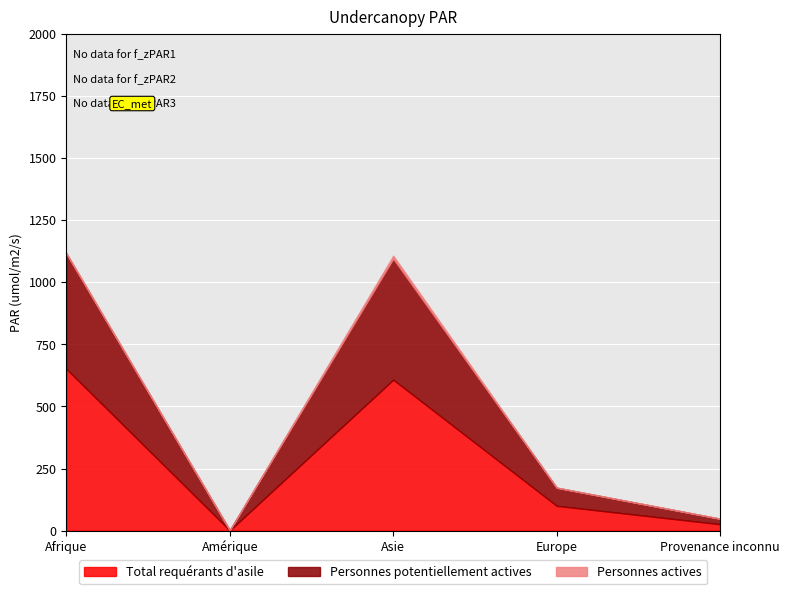

True or false: Total requérants d'asile and Personnes actives cross at least once.

False